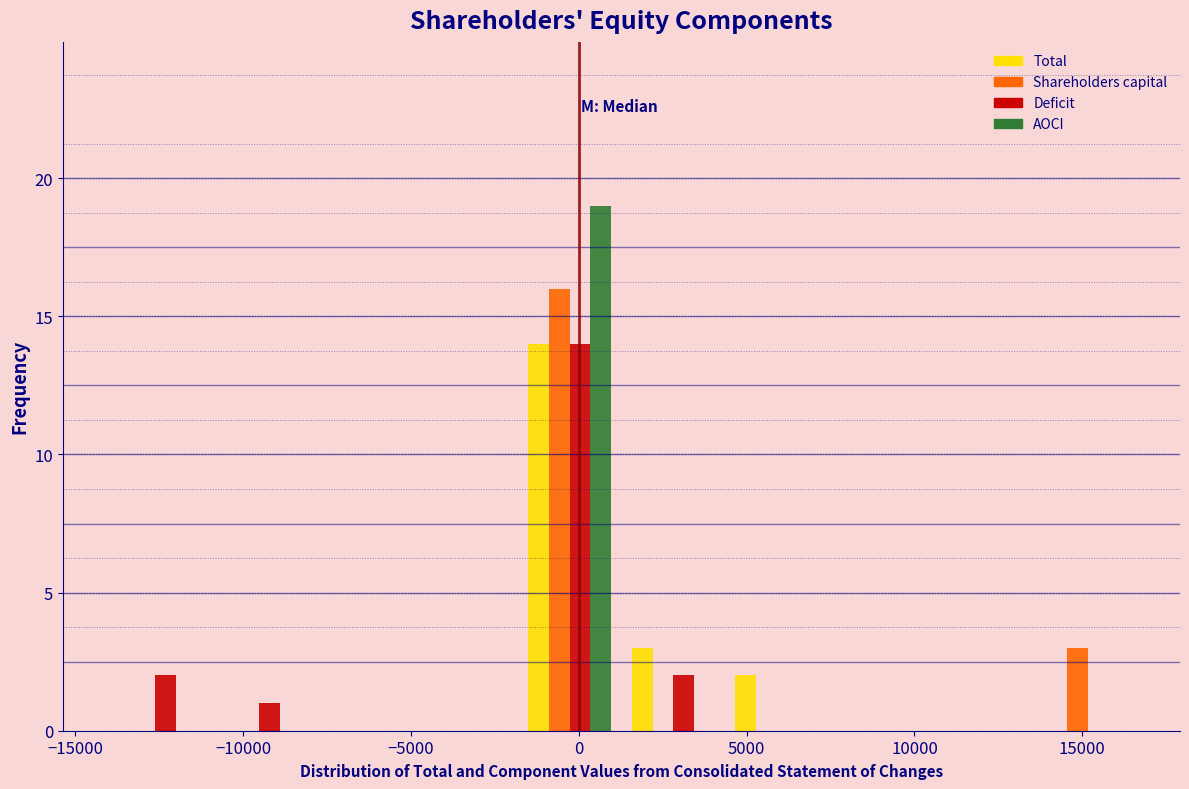

In the Deficit series, which range on the x-axis has the tallest bar?

-2000 to 1500